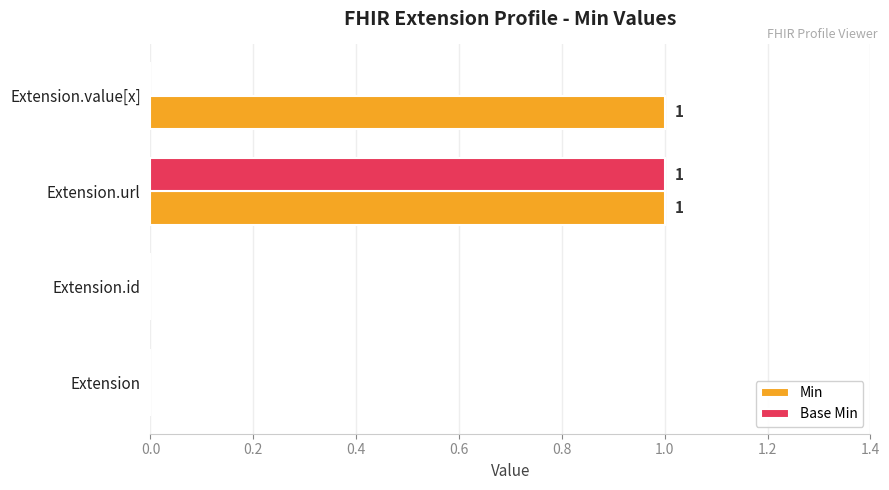

Which series has the largest total across all categories?

Min